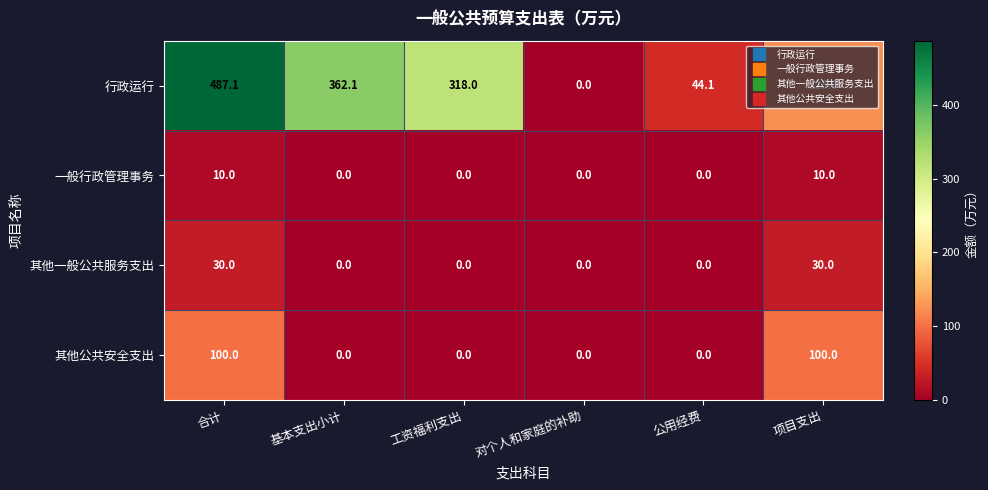

What is the maximum value shown in the chart?

487.1